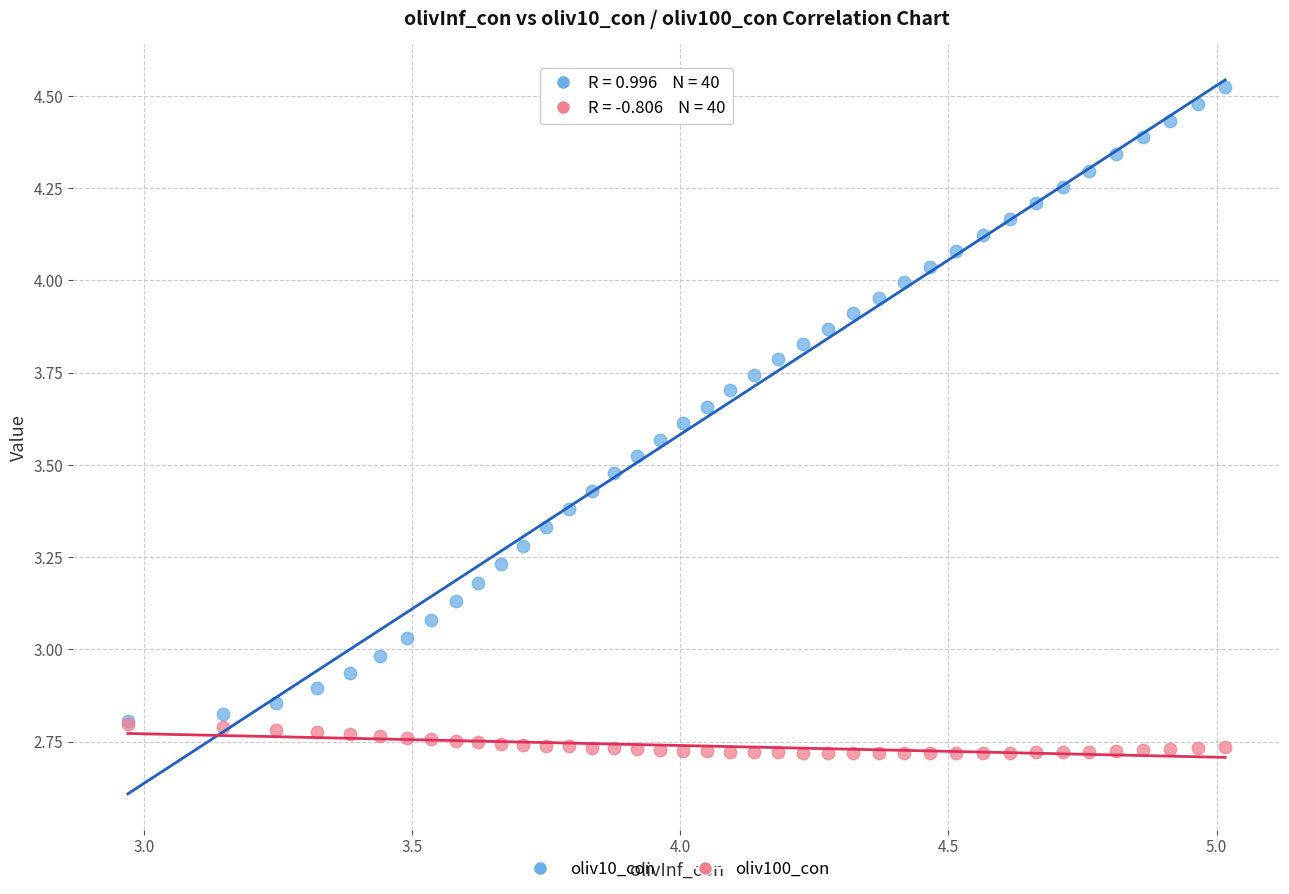

Which series contains the highest Y value?

oliv10_con